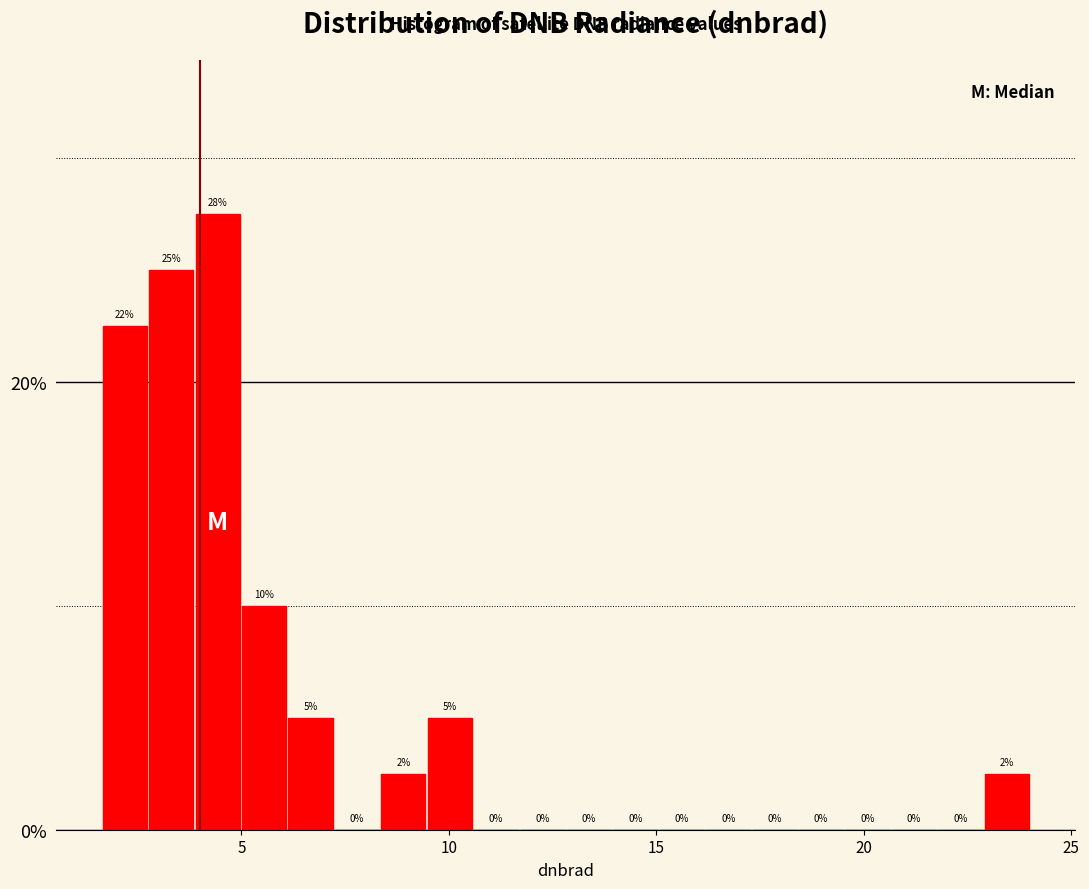

Around what value on the x-axis is the tallest bar? Give the approximate position of its centre, as read against the axis.

4.5